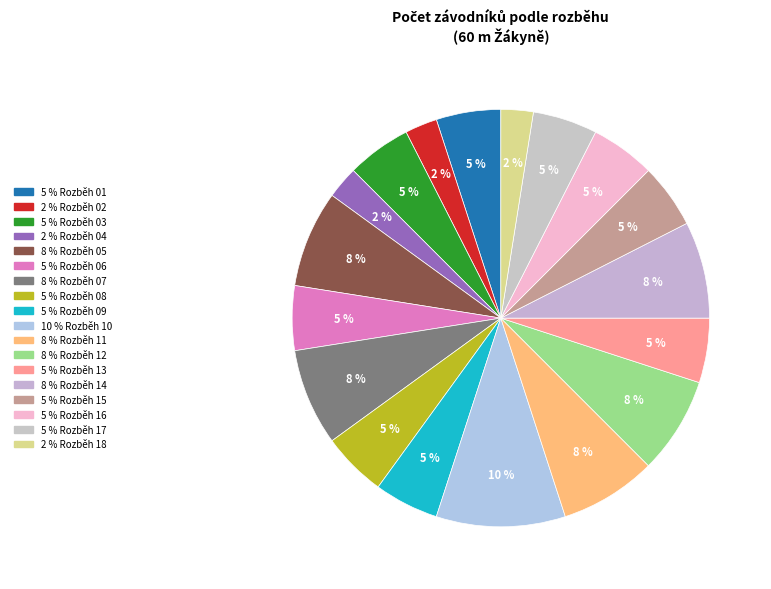

Count the number of slices in the pie.

18